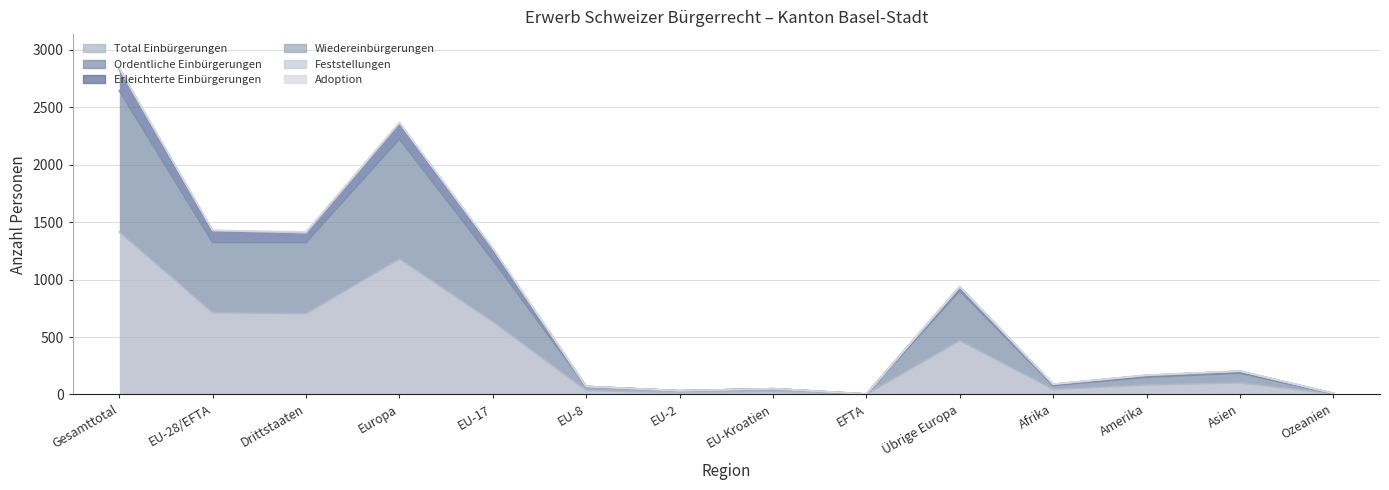

What is the difference between the highest and lowest values at Übrige Europa?

469